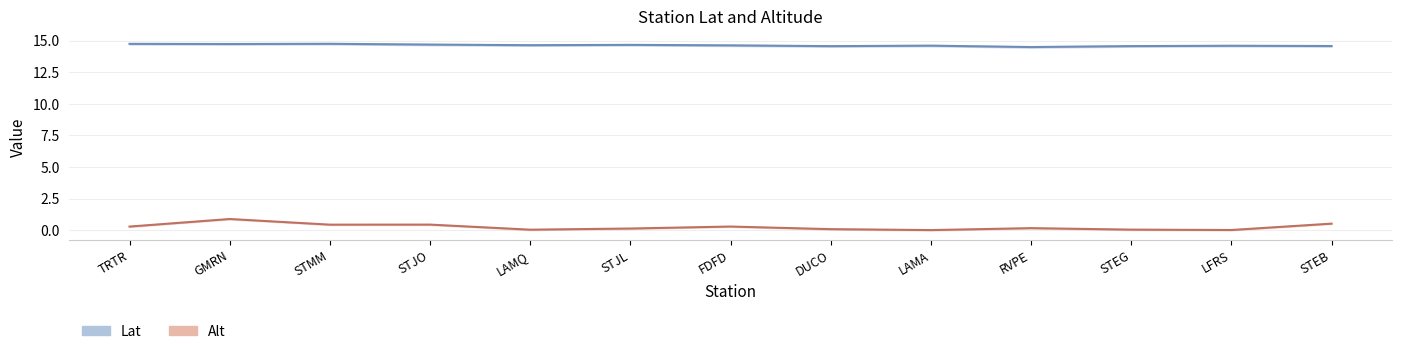

Rank the series by their maximum value, from lowest to highest.

Alt, Lat